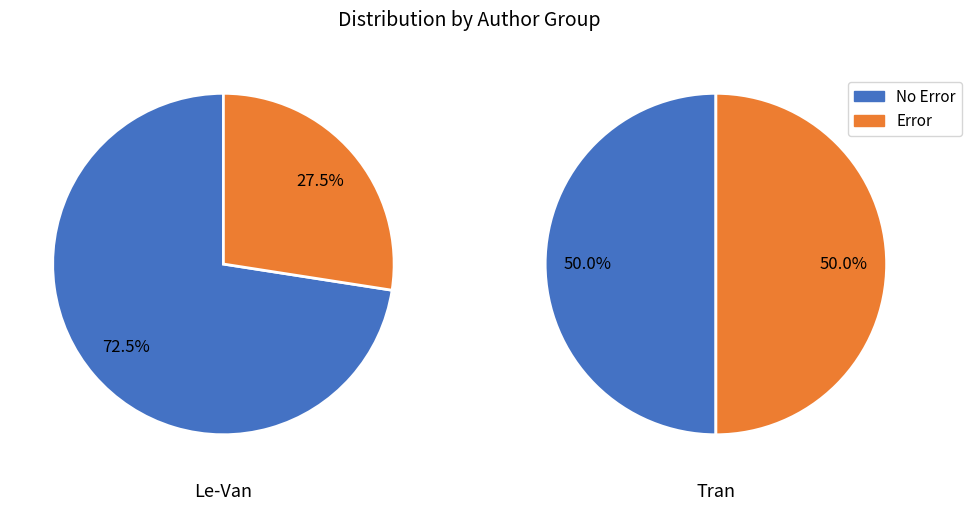

What portion of the pie excludes Tran?

50.0%